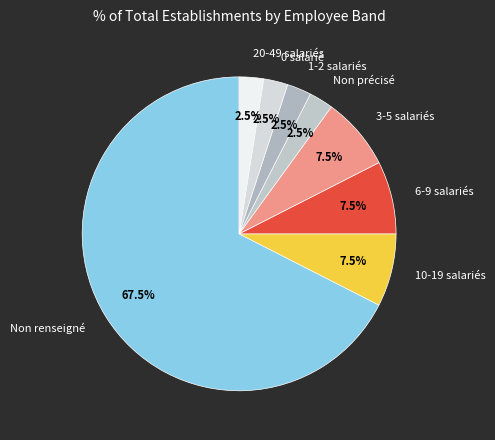

What is the largest slice in the pie chart?

Non renseigné